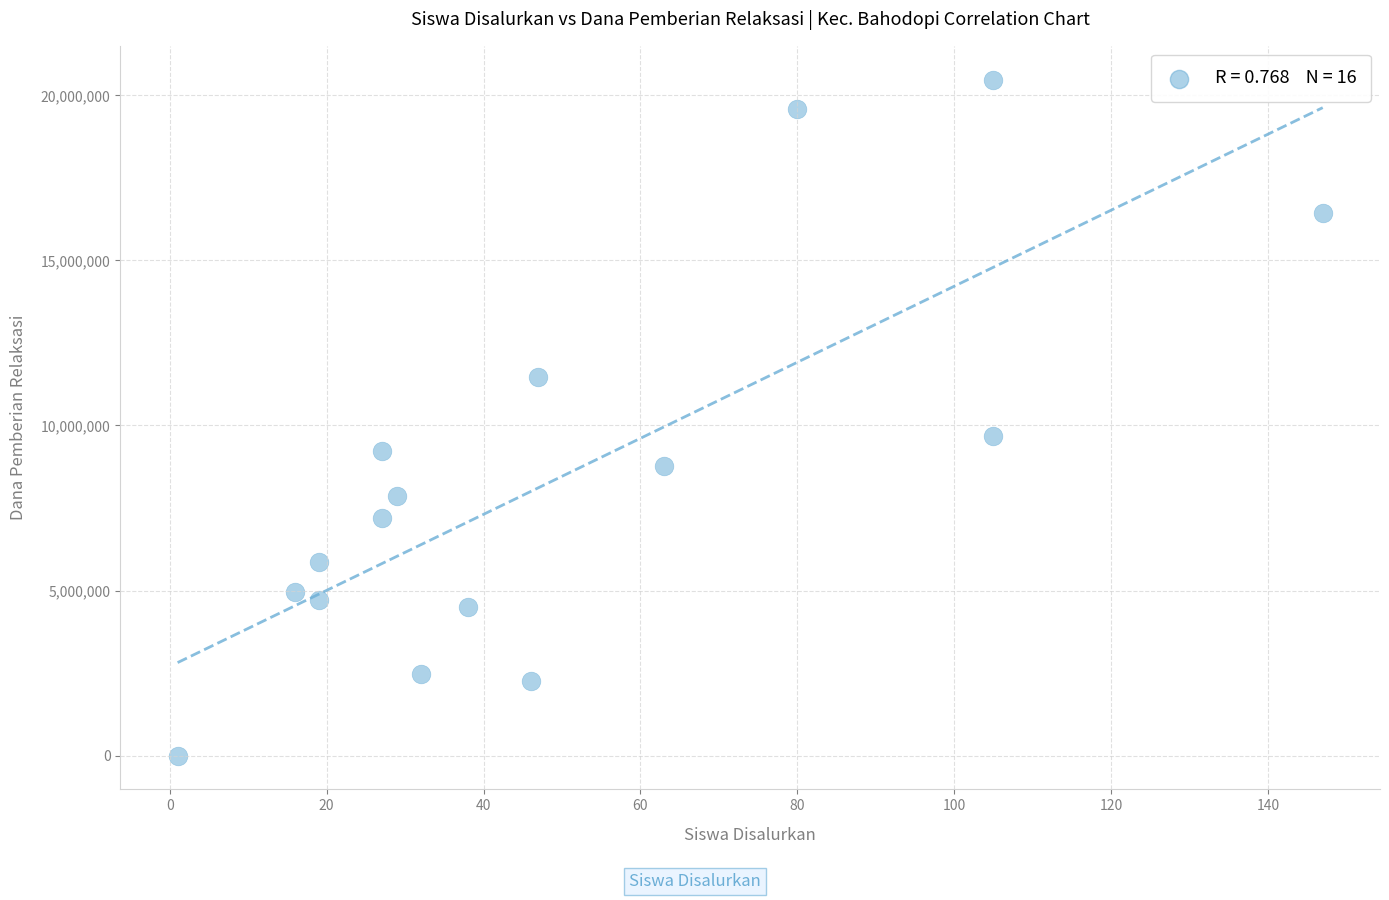

What Y value in the scatter plot is closest to 10237500?

9675000